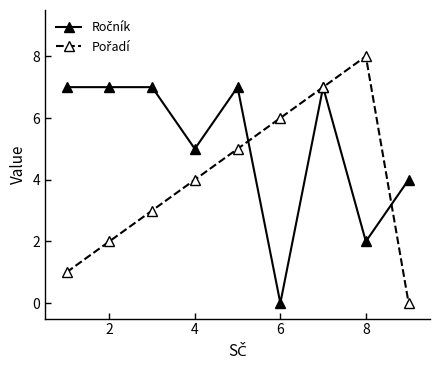

What is the greatest value displayed?

8